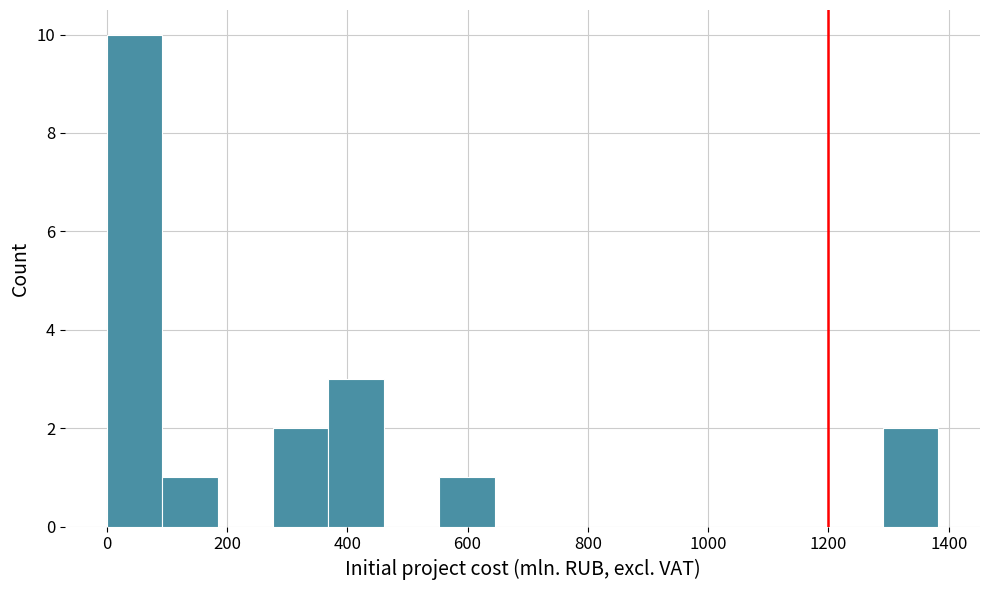

Reading left to right, transcribe this chart: for each bar, give the range it covers on the x-axis and its height. Neither the bar edges nor the heights are printed on the chart, so give them approximately, as read against the axes.

0 to 100: 10
100 to 180: 1
180 to 280: 0
280 to 360: 2
360 to 460: 3
460 to 560: 0
560 to 640: 1
640 to 740: 0
740 to 820: 0
820 to 920: 0
920 to 1020: 0
1020 to 1100: 0
1100 to 1200: 0
1200 to 1300: 0
1300 to 1380: 2